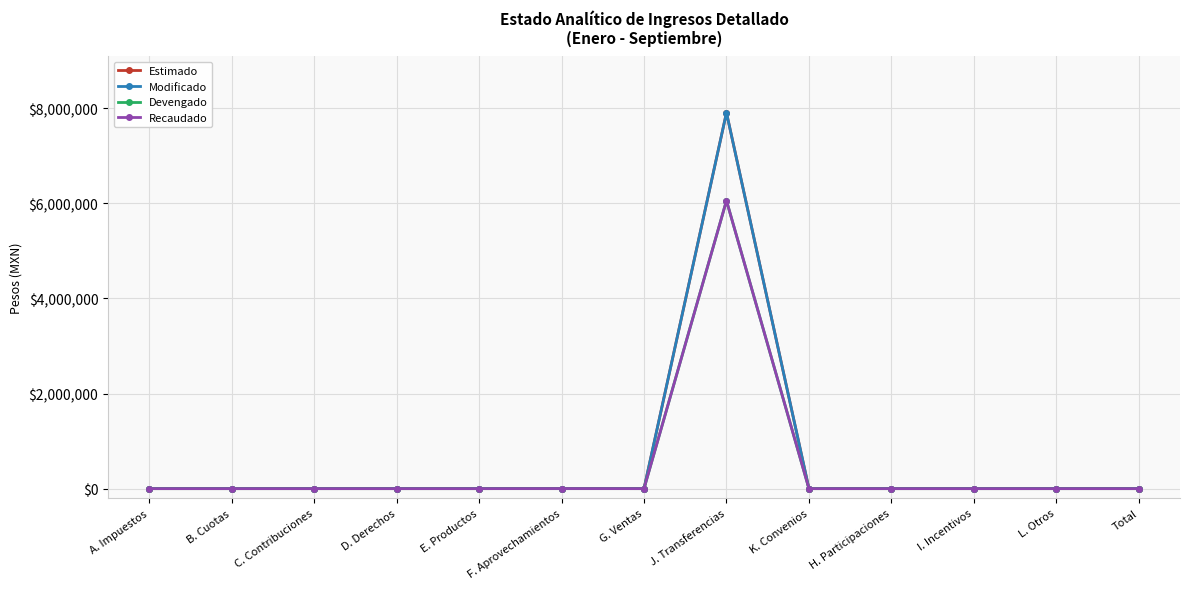

Reading right to left, list all the values displayed in this chart.

Estimado: Total=0	L. Otros=0	I. Incentivos=0	H. Participaciones=0	K. Convenios=0	J. Transferencias=7908194	G. Ventas=0	F. Aprovechamientos=0	E. Productos=0	D. Derechos=0	C. Contribuciones=0	B. Cuotas=0	A. Impuestos=0
Modificado: Total=0	L. Otros=0	I. Incentivos=0	H. Participaciones=0	K. Convenios=0	J. Transferencias=7908194	G. Ventas=0	F. Aprovechamientos=0	E. Productos=0	D. Derechos=0	C. Contribuciones=0	B. Cuotas=0	A. Impuestos=0
Devengado: Total=0	L. Otros=0	I. Incentivos=0	H. Participaciones=0	K. Convenios=0	J. Transferencias=6058327	G. Ventas=0	F. Aprovechamientos=1485	E. Productos=0	D. Derechos=0	C. Contribuciones=0	B. Cuotas=0	A. Impuestos=0
Recaudado: Total=0	L. Otros=0	I. Incentivos=0	H. Participaciones=0	K. Convenios=0	J. Transferencias=6058327	G. Ventas=0	F. Aprovechamientos=1485	E. Productos=0	D. Derechos=0	C. Contribuciones=0	B. Cuotas=0	A. Impuestos=0